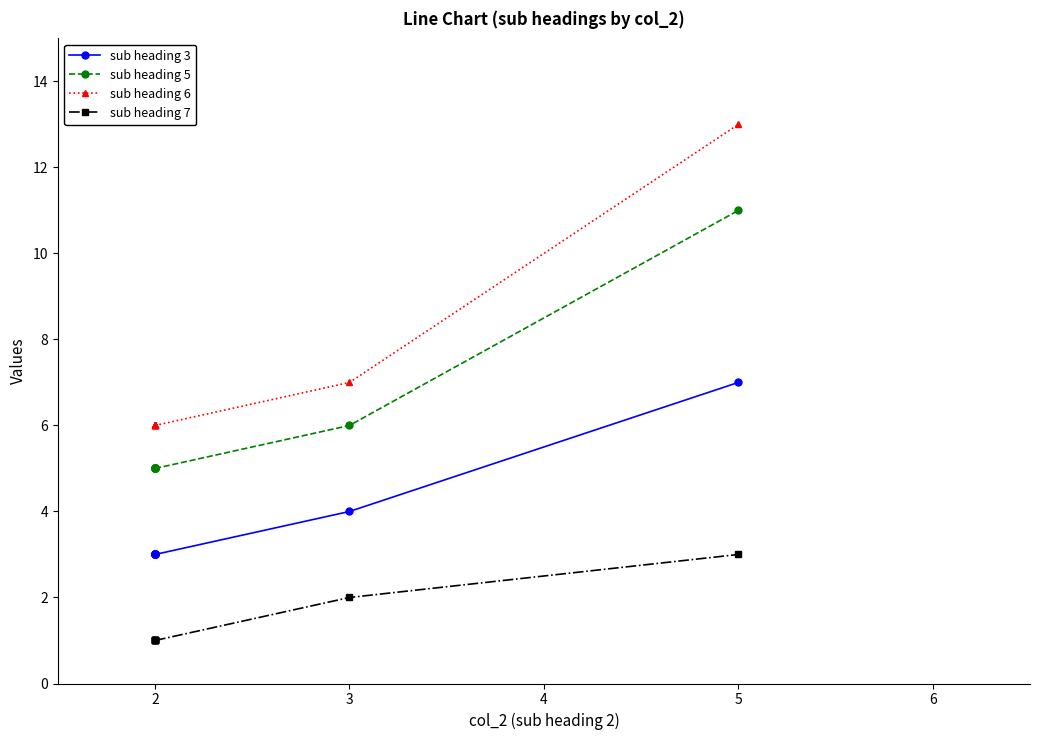

True or false: sub heading 5 and sub heading 3 intersect in this chart.

False